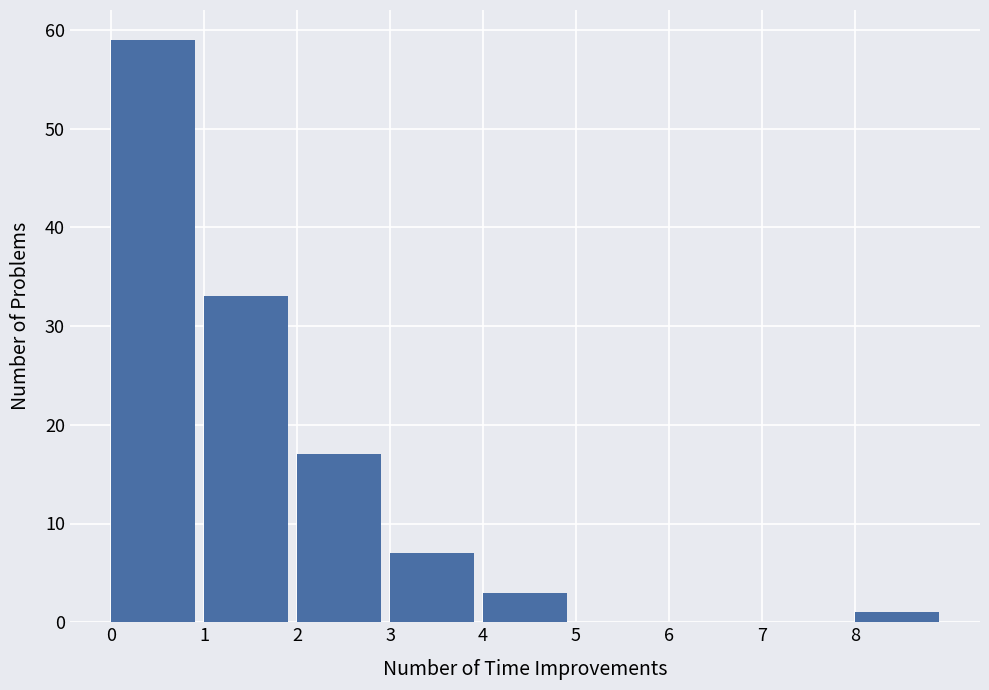

Reading left to right, list all the values displayed in this chart.

0=59	1=33	2=17	3=7	4=3	5=0	6=0	7=0	8=1